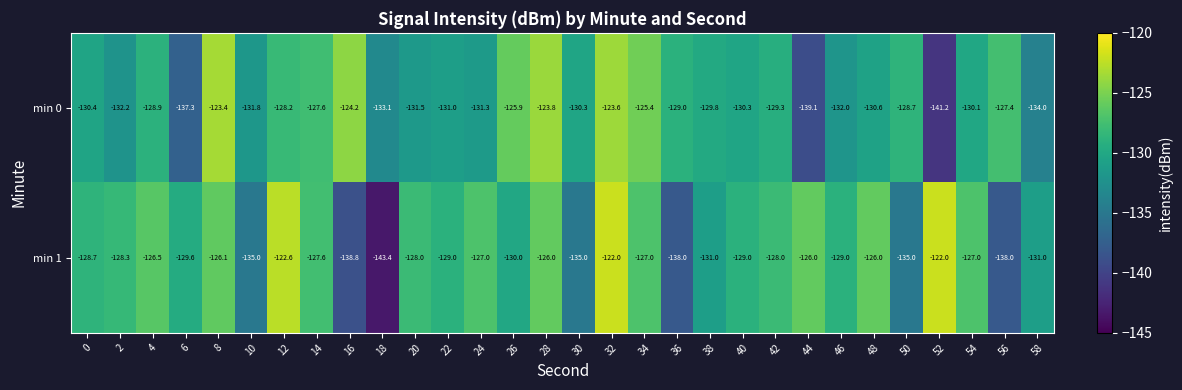

Rank the series by their average value, from lowest to highest.

min 0, min 1